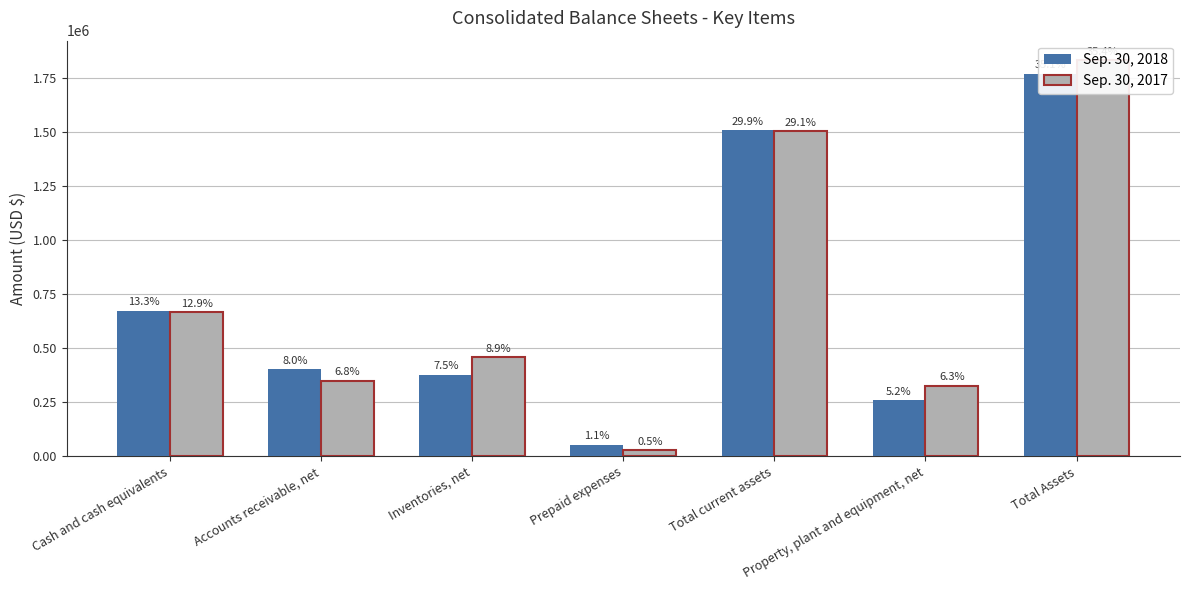

What is the value of the Sep. 30, 2018 bar at the 4th from the left?

54416